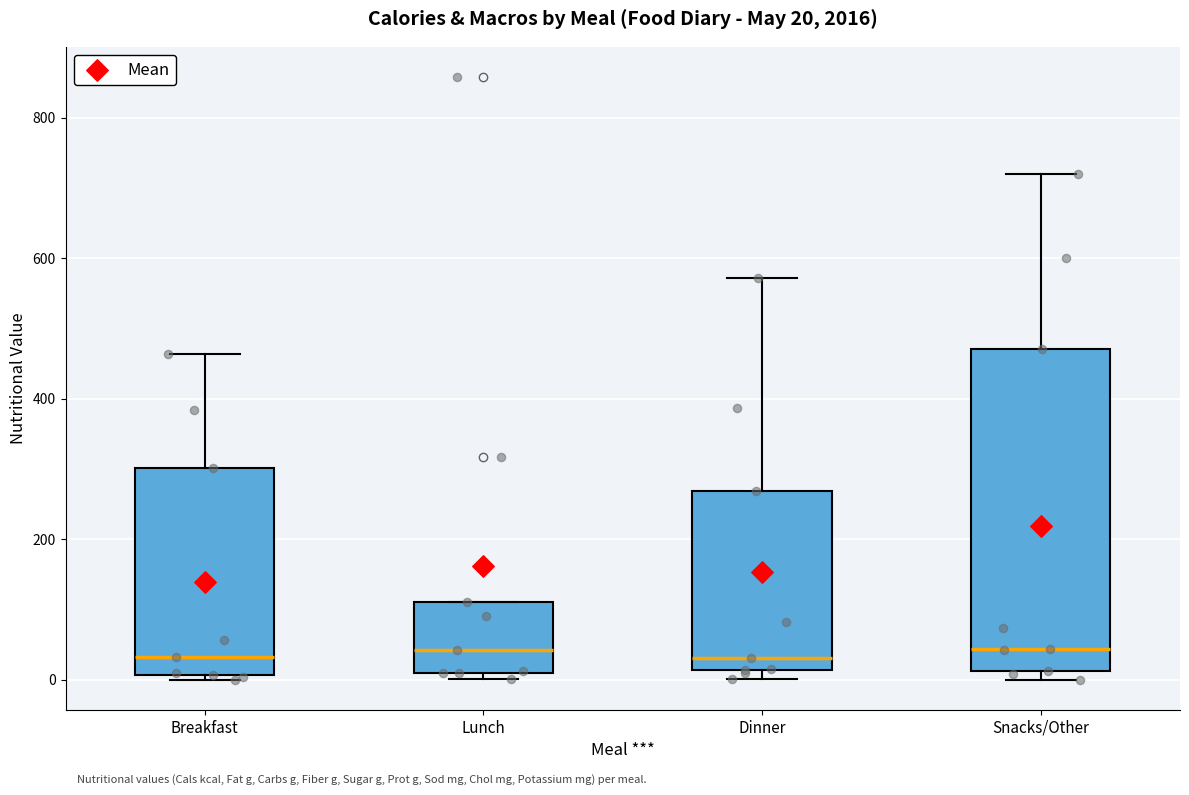

Comparing the boxes themselves (not the whiskers), which one is the tallest?

Snacks/Other